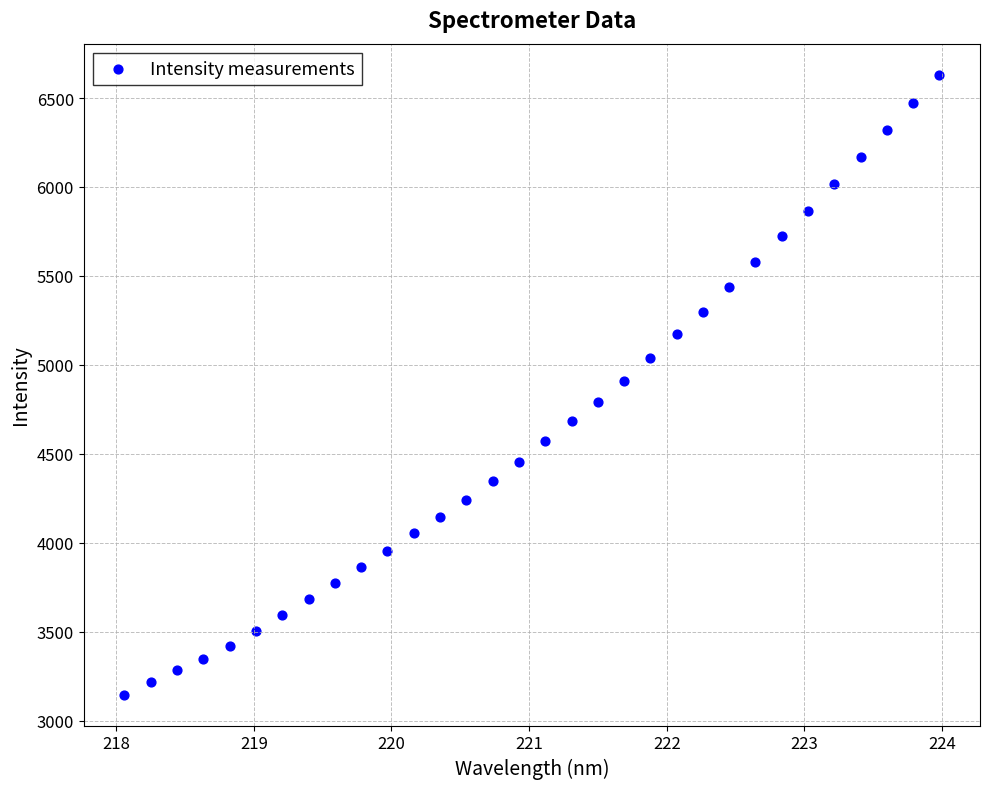

What is the range of X values (max minus min)?

5.9